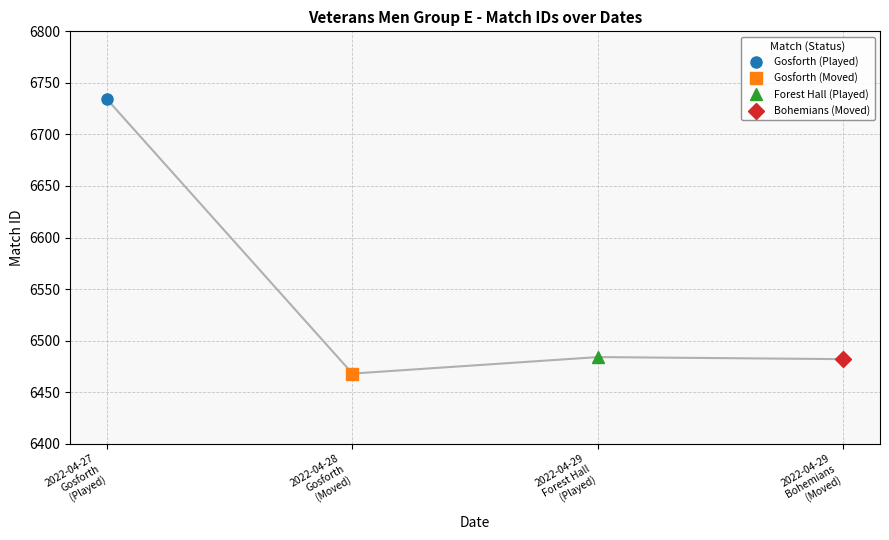

What is the sum of the values at 2022-04-29 Bohemians (Moved) and 2022-04-27 Gosforth (Played)?

13216